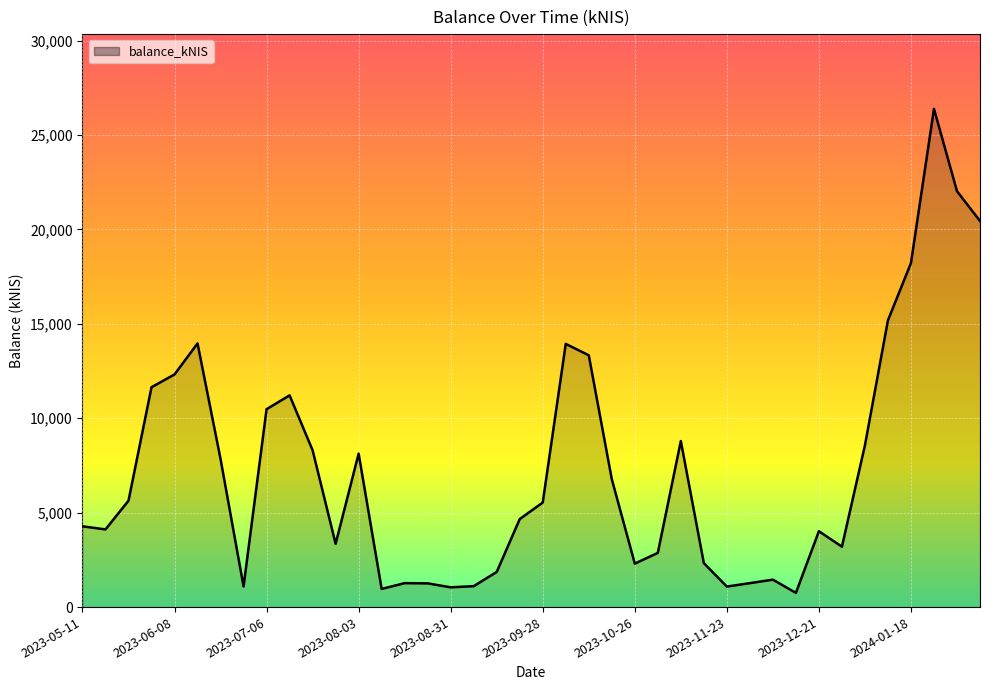

What is the greatest value displayed?

26384.2